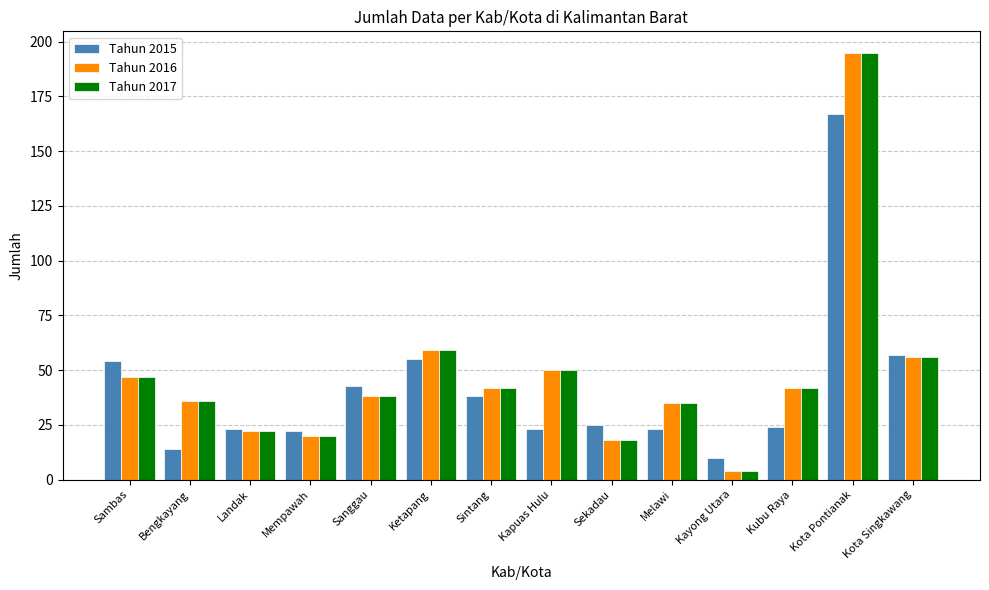

What is the value of the Tahun 2017 bar at the 14th from the left?

56